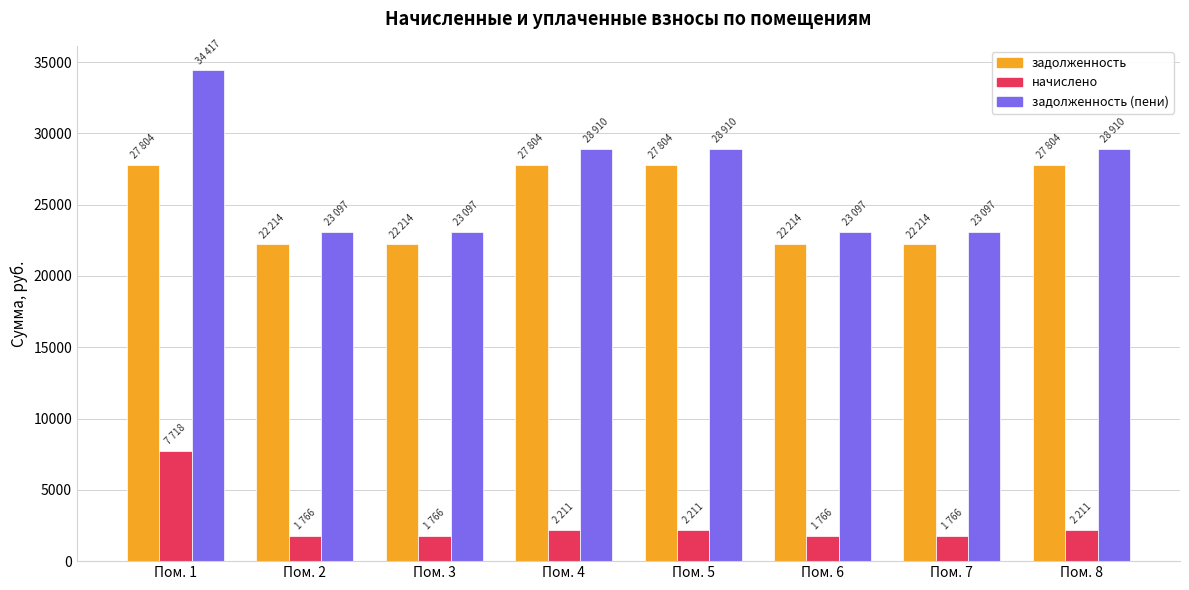

Which series has the widest spread of values?

задолженность (пени)